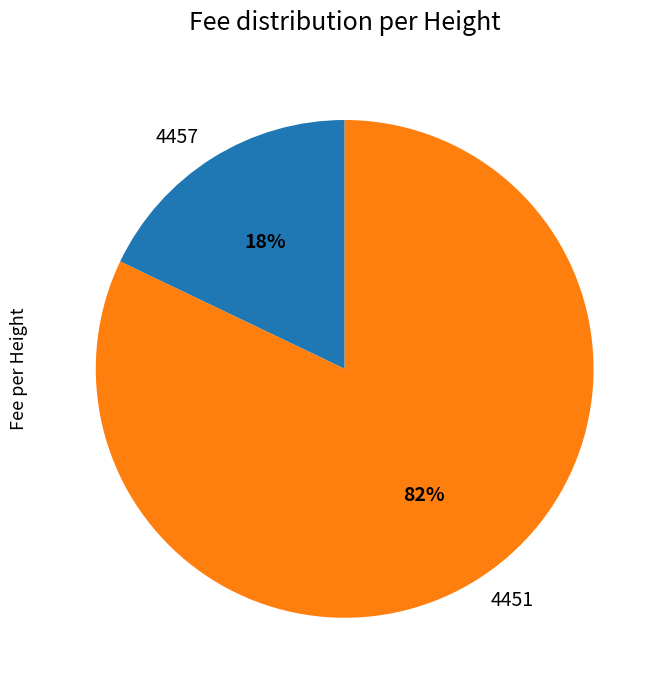

To the nearest percent, what portion does 4457 represent?

18%